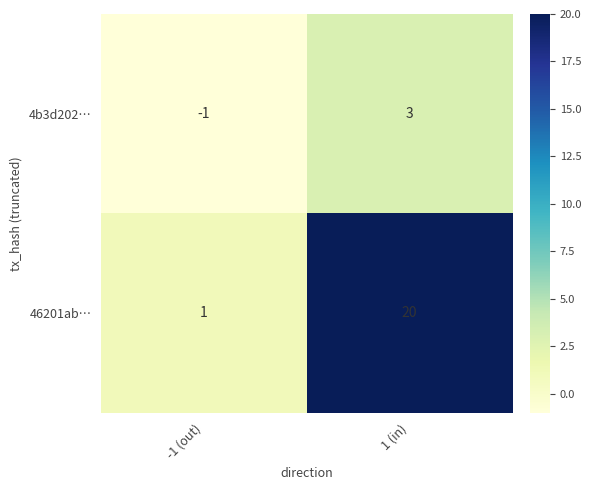

The value of 46201ab… at 1 (in) is 33. True or false?

False